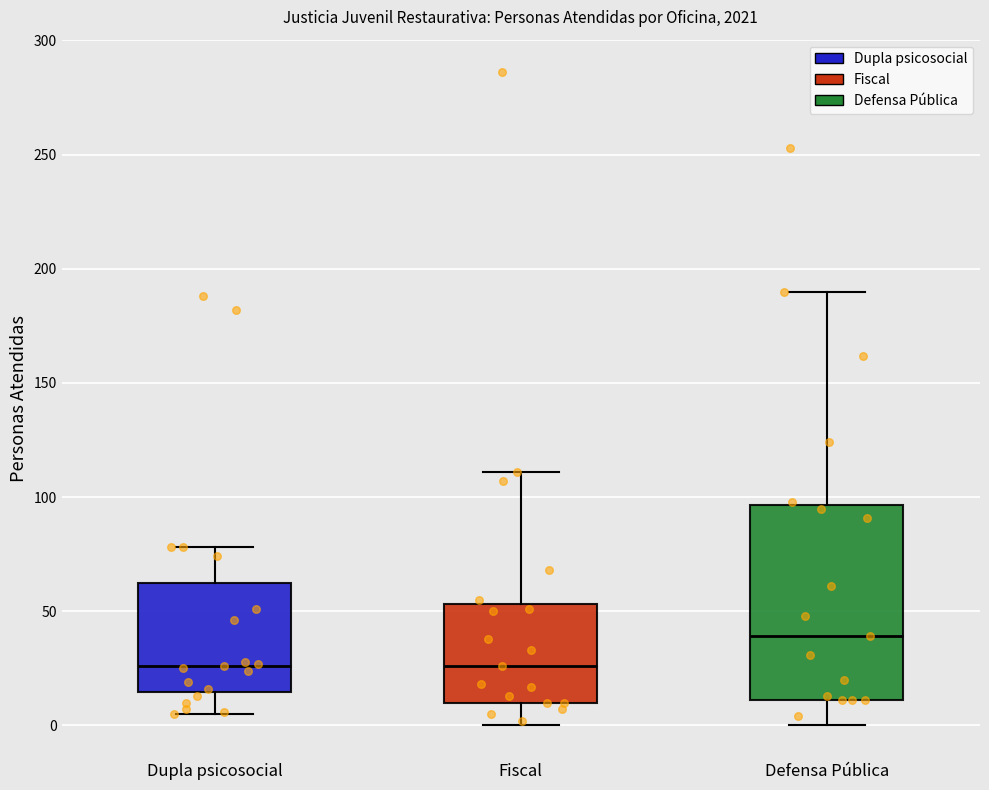

Reading left to right, read every box against the y-axis: the position of its median line, the range the box covers, and the ends of its whiskers. The values are not printed on the chart, so give them approximately, as read against the axis.

Dupla psicosocial: median 25, box 15 to 65, whiskers 5 to 80
Fiscal: median 25, box 10 to 55, whiskers 0 to 110
Defensa Pública: median 40, box 10 to 95, whiskers 0 to 190